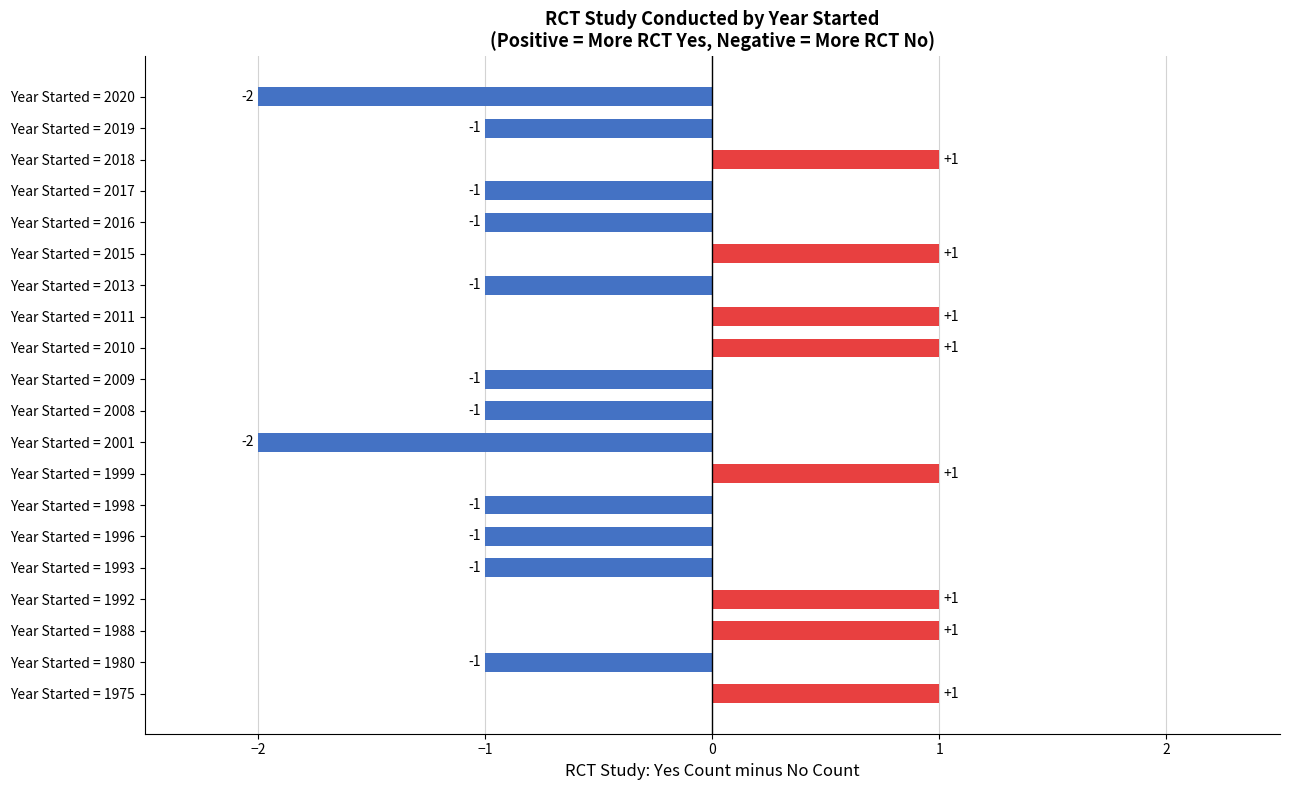

True or false: the data shows 1 at Year Started = 2015.

True